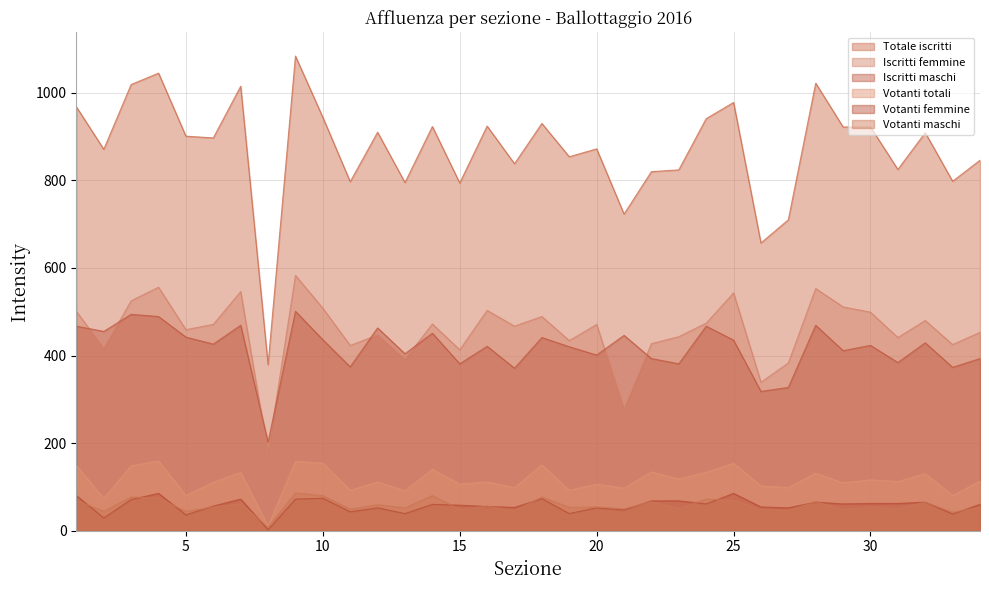

Reading right to left, what are all the values shown in this chart?

Totale iscritti: 34=846	33=798	32=909	31=825	30=922	29=922	28=1022	27=710	26=657	25=978	24=941	23=824	22=820	21=723	20=872	19=854	18=930	17=838	16=924	15=794	14=923	13=795	12=910	11=797	10=944	9=1084	8=379	7=1015	6=897	5=901	4=1045	3=1019	2=871	1=968
Iscritti femmine: 34=453	33=425	32=480	31=441	30=499	29=511	28=553	27=383	26=339	25=543	24=474	23=443	22=427	21=277	20=471	19=434	18=489	17=467	16=503	15=413	14=472	13=391	12=447	11=423	10=508	9=583	8=177	7=546	6=471	5=459	4=556	3=525	2=416	1=501
Iscritti maschi: 34=393	33=373	32=429	31=384	30=423	29=411	28=469	27=327	26=318	25=435	24=467	23=381	22=393	21=446	20=401	19=420	18=441	17=371	16=421	15=381	14=451	13=404	12=463	11=374	10=436	9=501	8=202	7=469	6=426	5=442	4=489	3=494	2=455	1=467
Votanti totali: 34=113	33=80	32=130	31=112	30=116	29=109	28=131	27=98	26=102	25=154	24=133	23=118	22=134	21=97	20=106	19=92	18=150	17=98	16=111	15=106	14=140	13=91	12=111	11=92	10=154	9=158	8=10	7=133	6=110	5=80	4=159	3=148	2=73	1=149
Votanti femmine: 34=60	33=38	32=65	31=62	30=62	29=61	28=65	27=52	26=54	25=85	24=61	23=68	22=68	21=47	20=52	19=39	18=73	17=53	16=55	15=58	14=60	13=39	12=52	11=43	10=74	9=72	8=2	7=72	6=56	5=36	4=85	3=71	2=29	1=80
Votanti maschi: 34=53	33=42	32=65	31=50	30=54	29=48	28=66	27=46	26=48	25=69	24=72	23=50	22=66	21=50	20=54	19=53	18=77	17=45	16=56	15=48	14=80	13=52	12=59	11=49	10=80	9=86	8=8	7=61	6=54	5=44	4=74	3=77	2=44	1=69